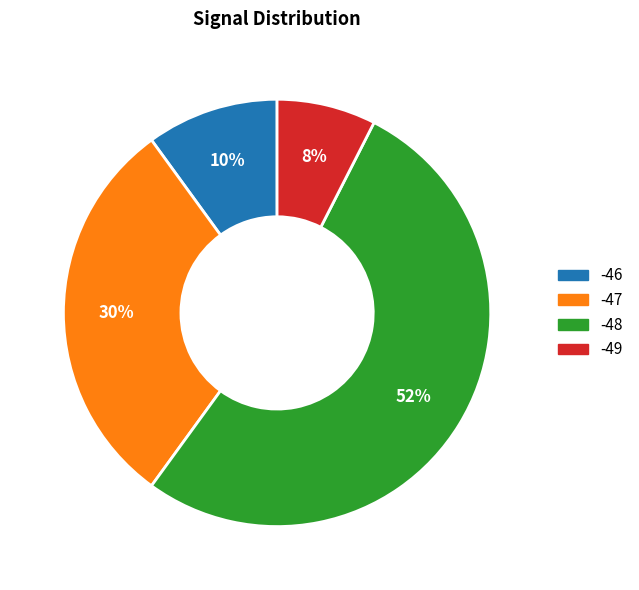

To the nearest percent, what is the combined percentage of -47 and -49?

38%